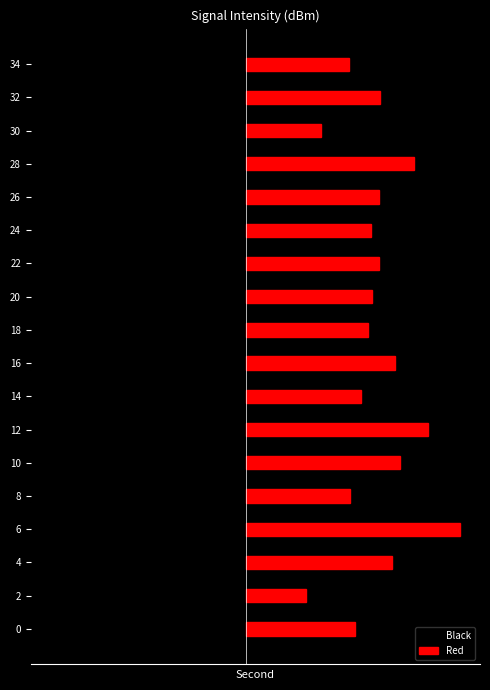

What are all the series names shown in the legend?

Black, Red